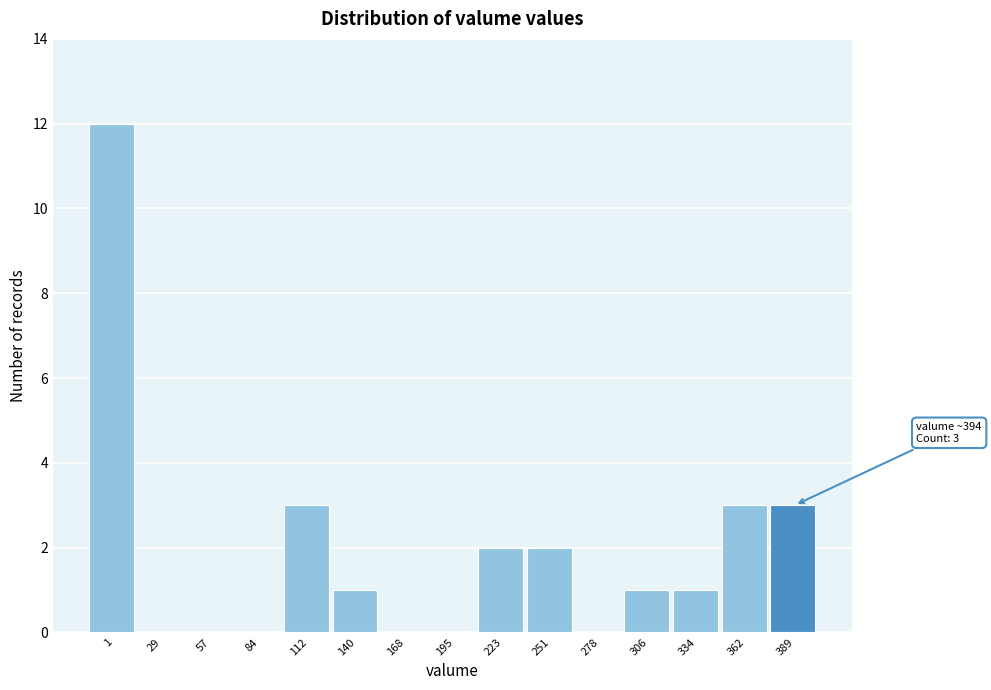

Reading left to right, what are all the values shown in this chart?

1=12	29=0	57=0	84=0	112=3	140=1	168=0	195=0	223=2	251=2	278=0	306=1	334=1	362=3	389=3